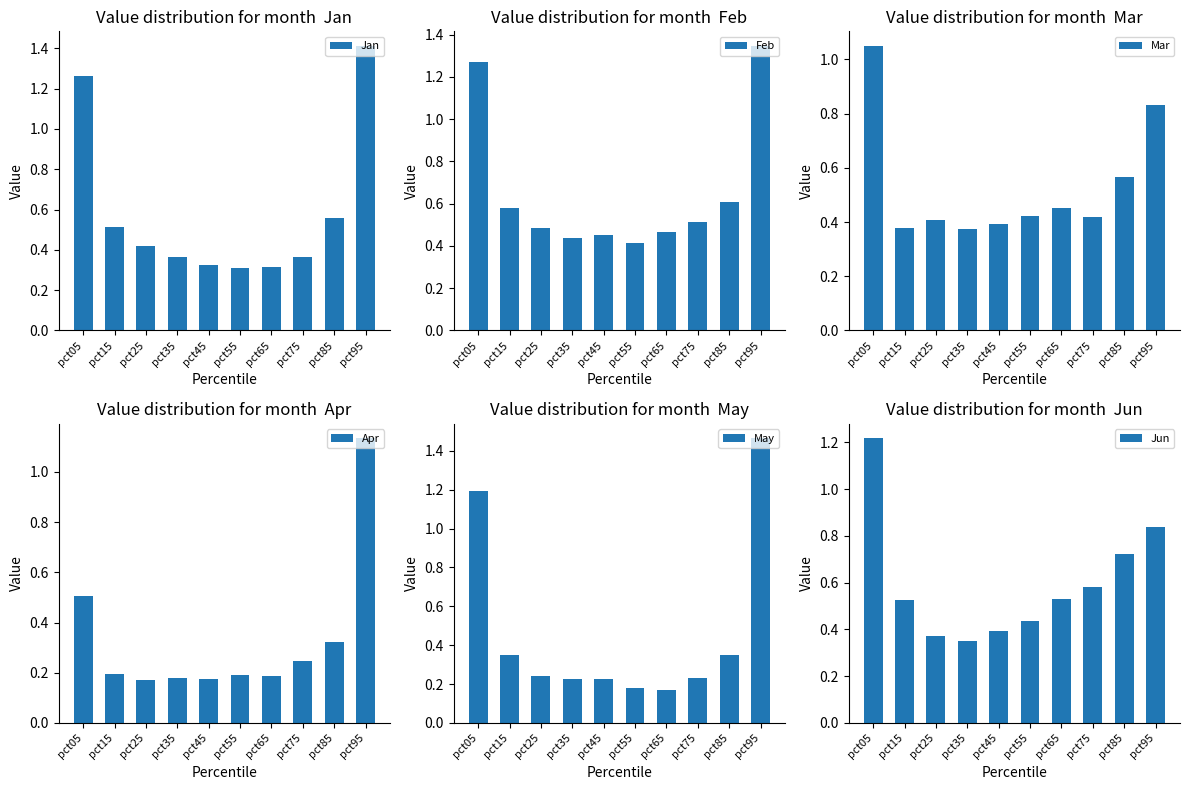

At which category is the sum across all series the highest?

pct95